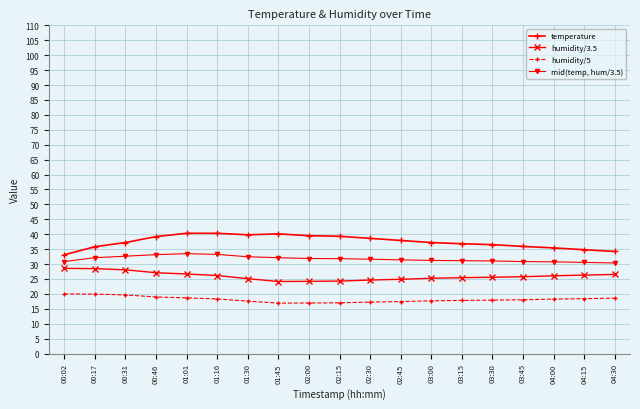

Which series has the largest total across all categories?

temperature